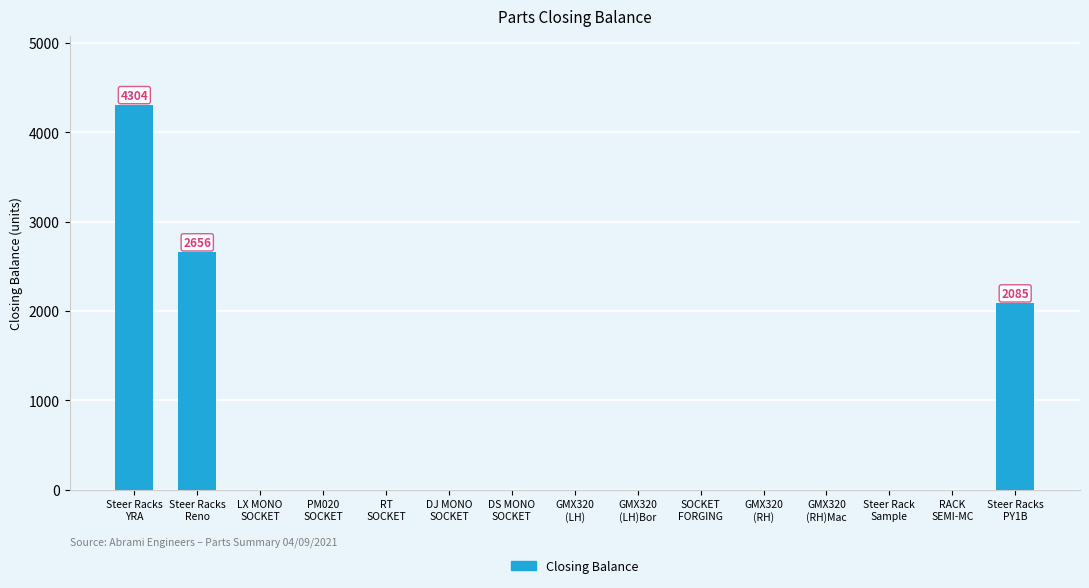

What is the sum of all values?

9045